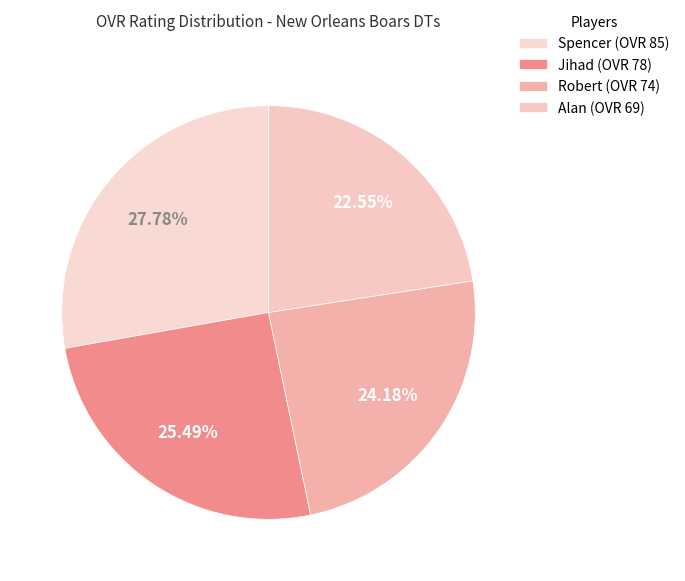

How many segments does this pie chart have?

4